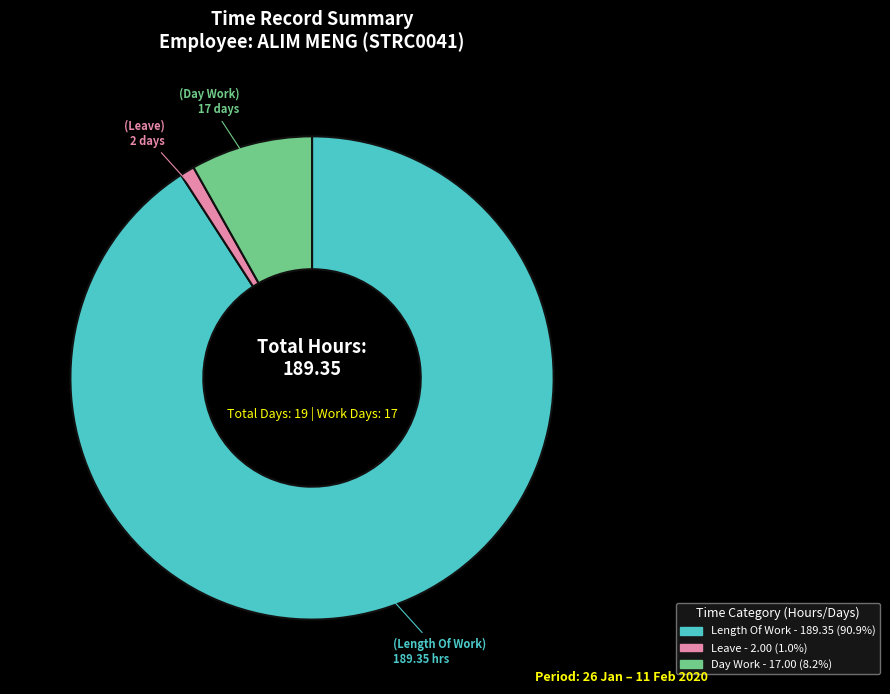

Is there a majority slice in this chart?

Yes